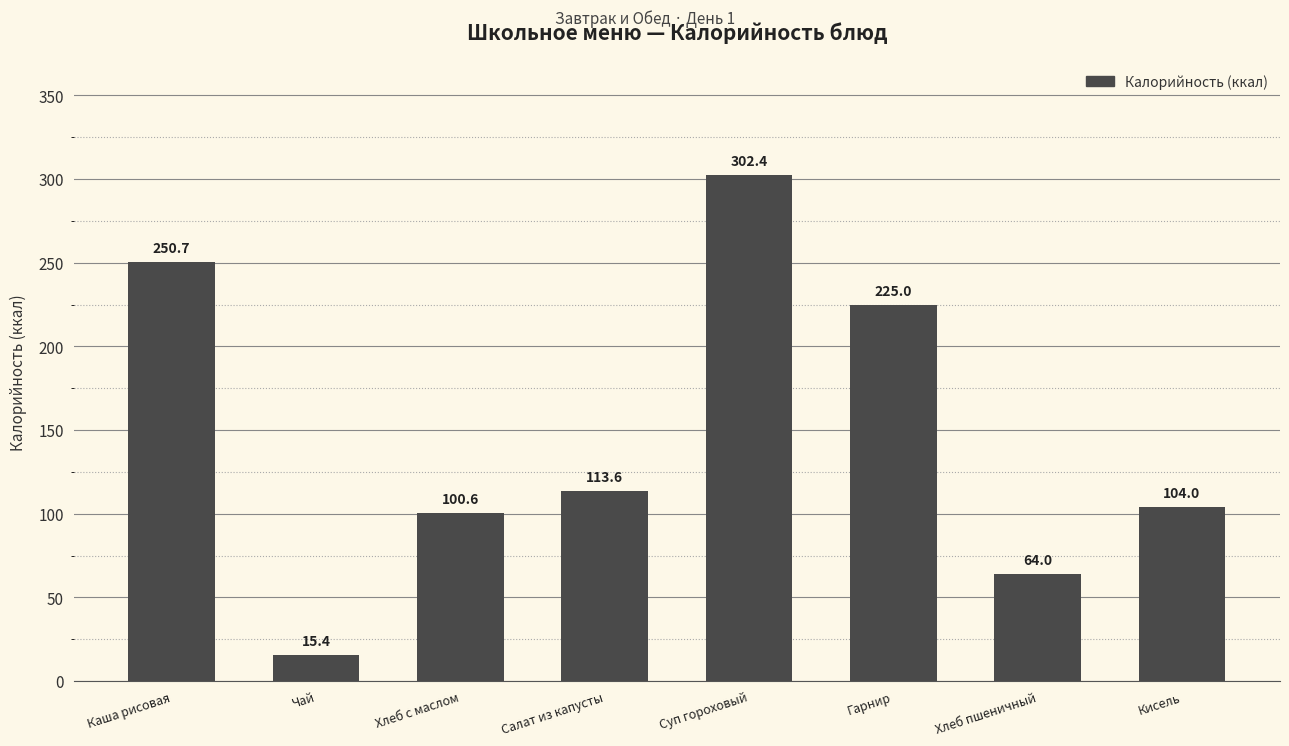

What is the label of the 2nd bar from the left?

Чай